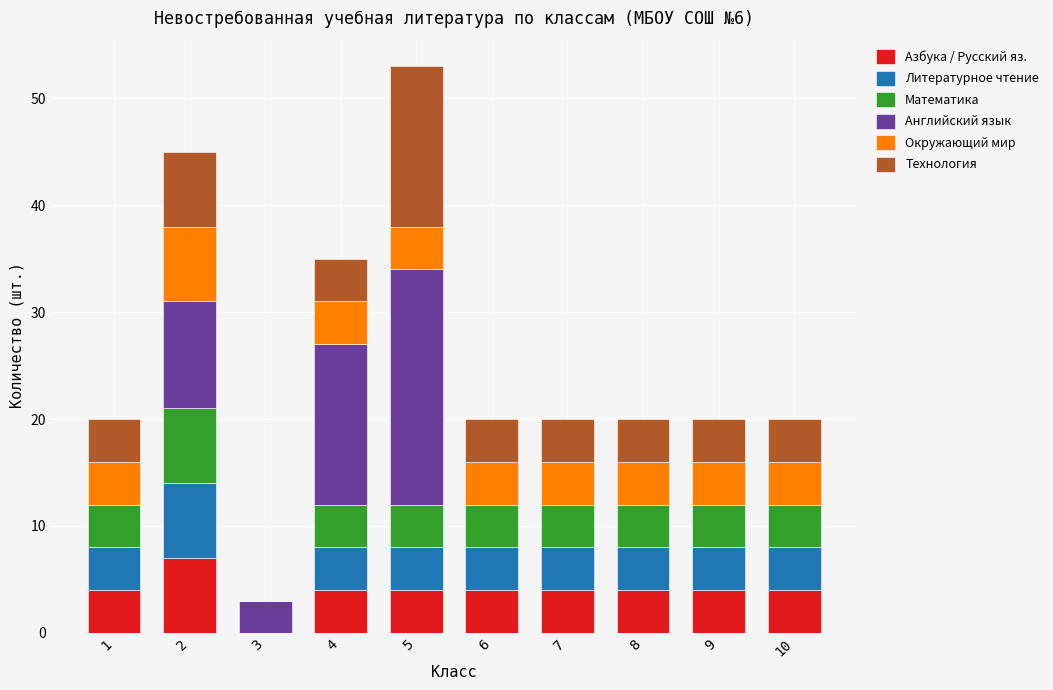

The Азбука / Русский яз. series shows 11 at 2. True or false?

False